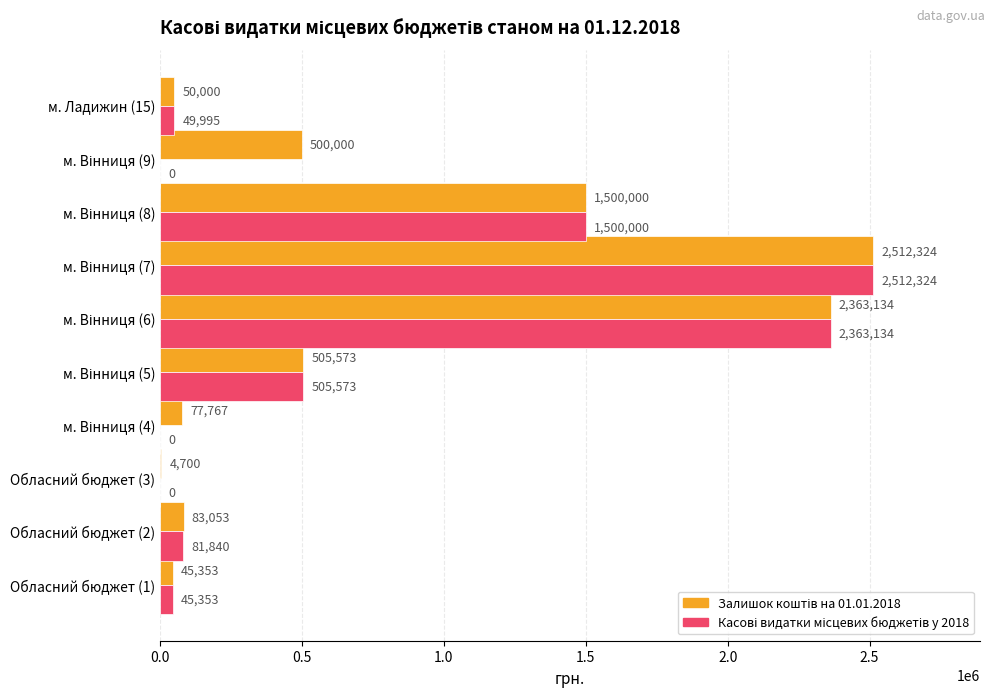

What is the average value of the Залишок коштів на 01.01.2018 series?

764190.4